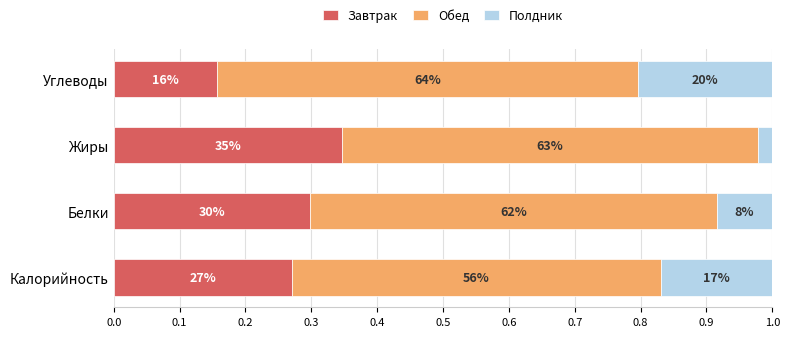

What is the difference between the second highest and minimum values in the Полдник series?

0.1